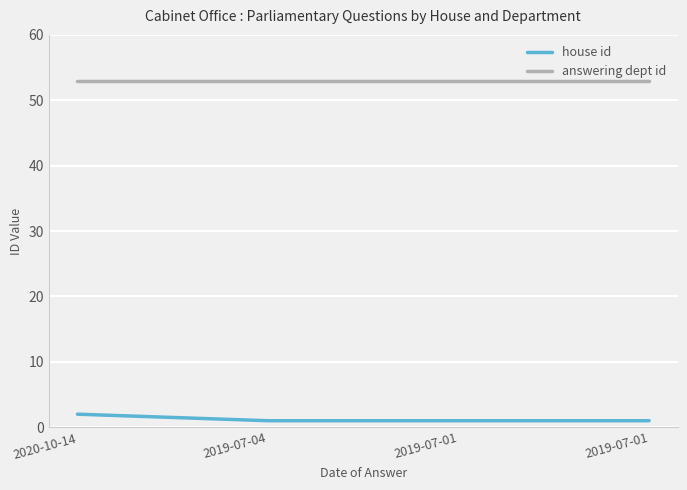

Reading right to left, what are all the values shown in this chart?

house id: 2019-07-01=1	2019-07-01=1	2019-07-04=1	2020-10-14=2
answering dept id: 2019-07-01=53	2019-07-01=53	2019-07-04=53	2020-10-14=53